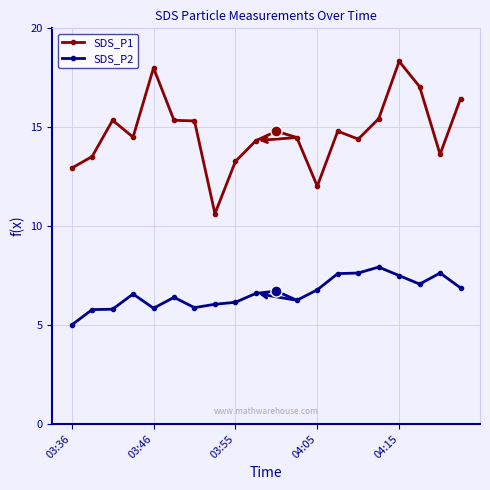

What is the difference between the maximum and minimum values in the SDS_P2 series?

2.9